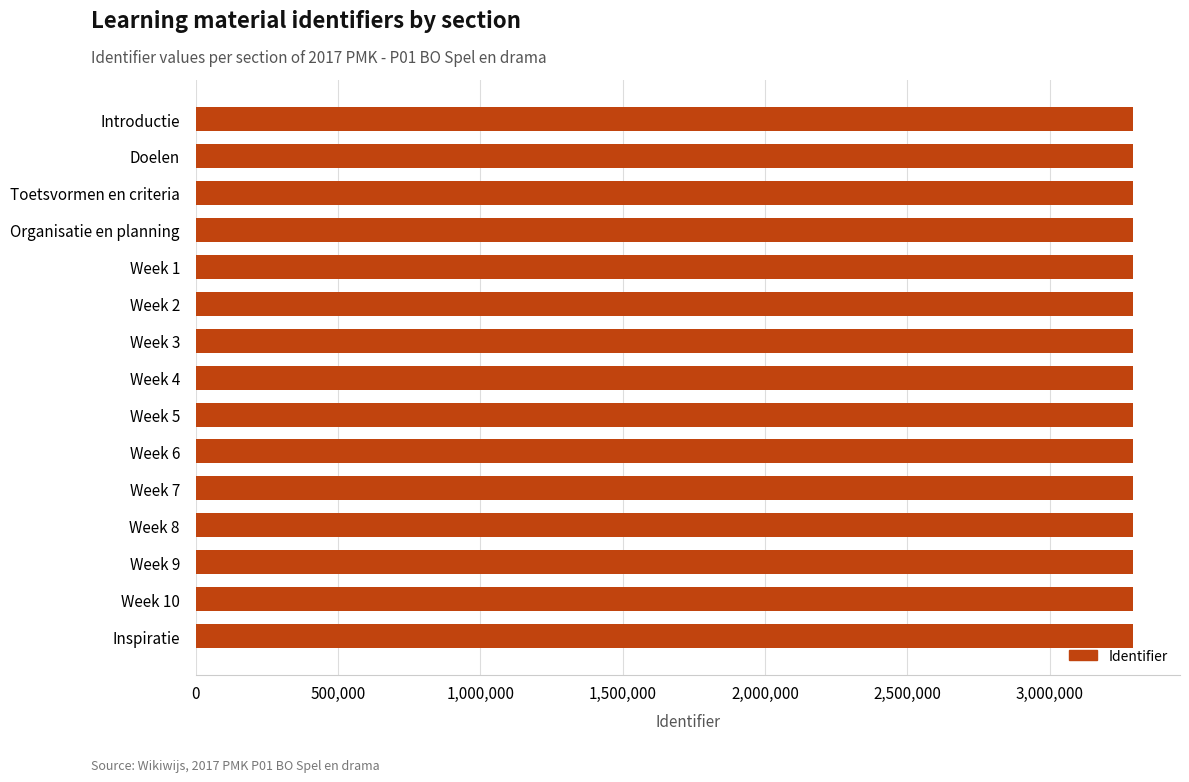

Approximately how many times larger is the value at Week 5 compared to Week 6?

1.0